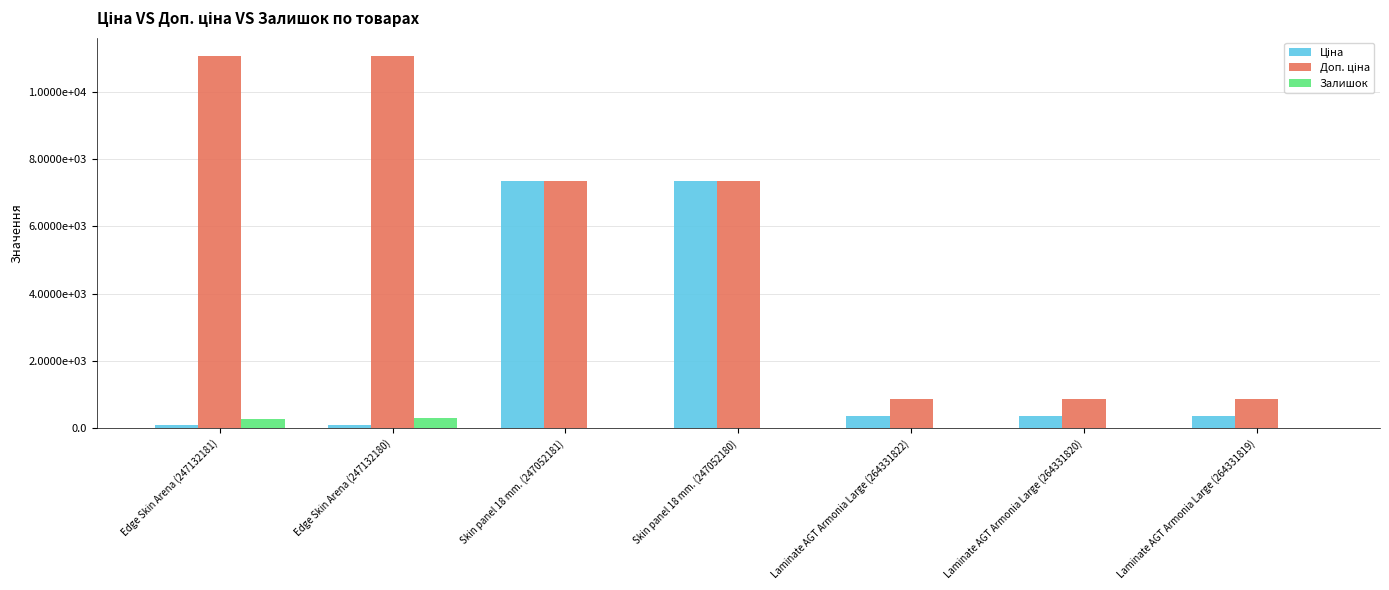

What is the difference between the maximum and minimum values in the Доп. ціна series?

10181.0